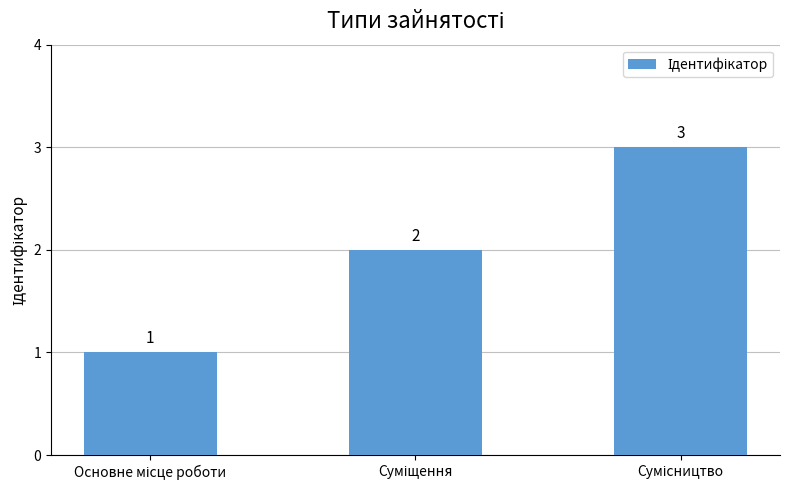

What is the value of the 2nd bar from the left?

2